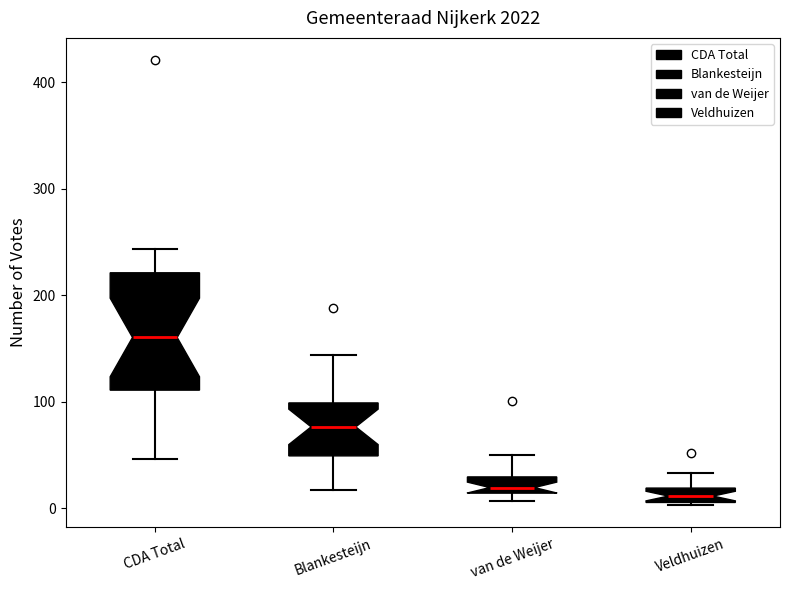

Where does the median line of the box for Blankesteijn sit on the y-axis? The values are not printed on the chart, so give them approximately, as read against the axis.

80